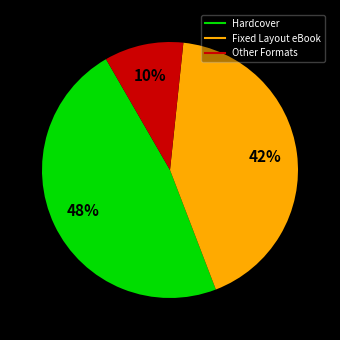

Is there any slice that represents more than half of the pie?

No